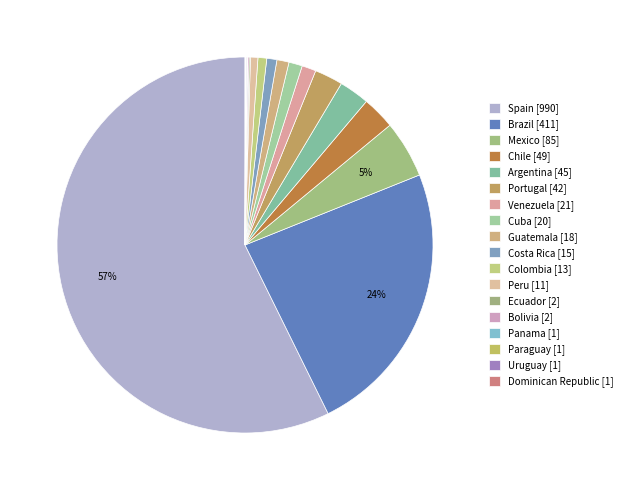

To the nearest percent, what portion does Spain represent?

57%